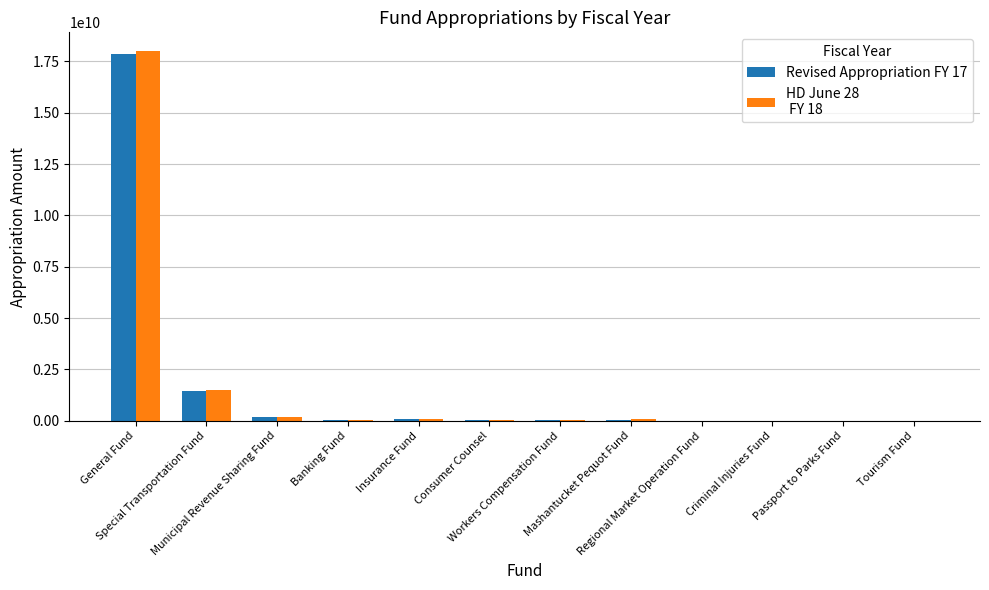

What is the greatest value displayed?

18013032605